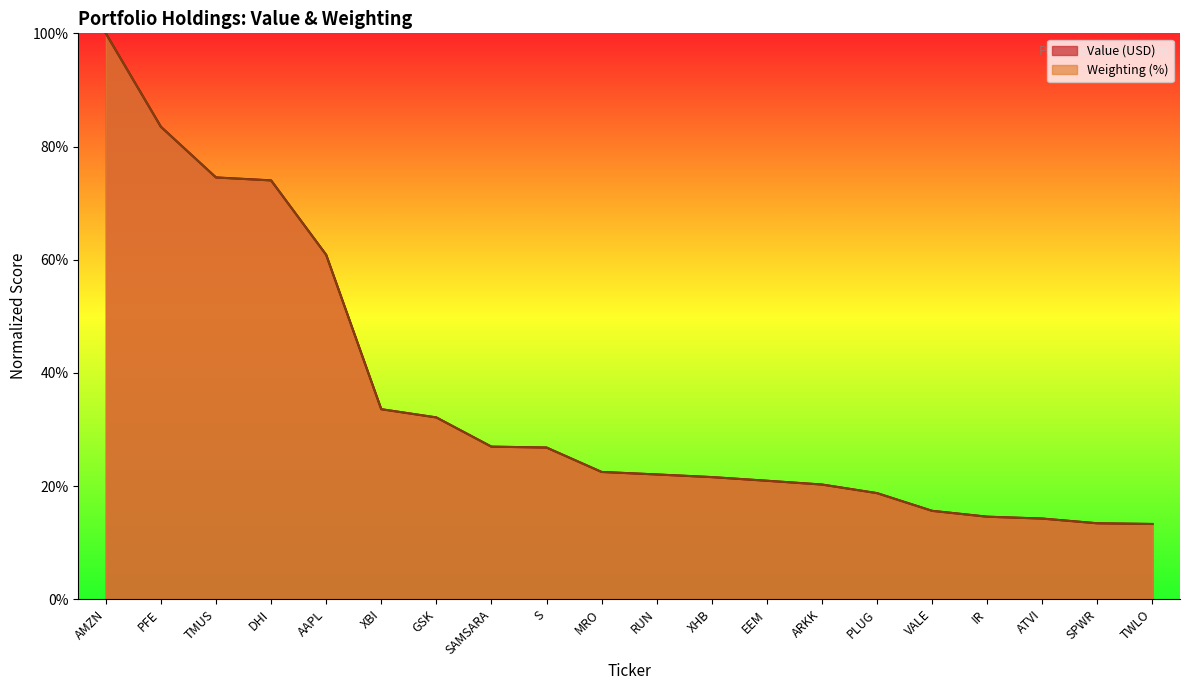

What is the maximum value for Value?

100.0